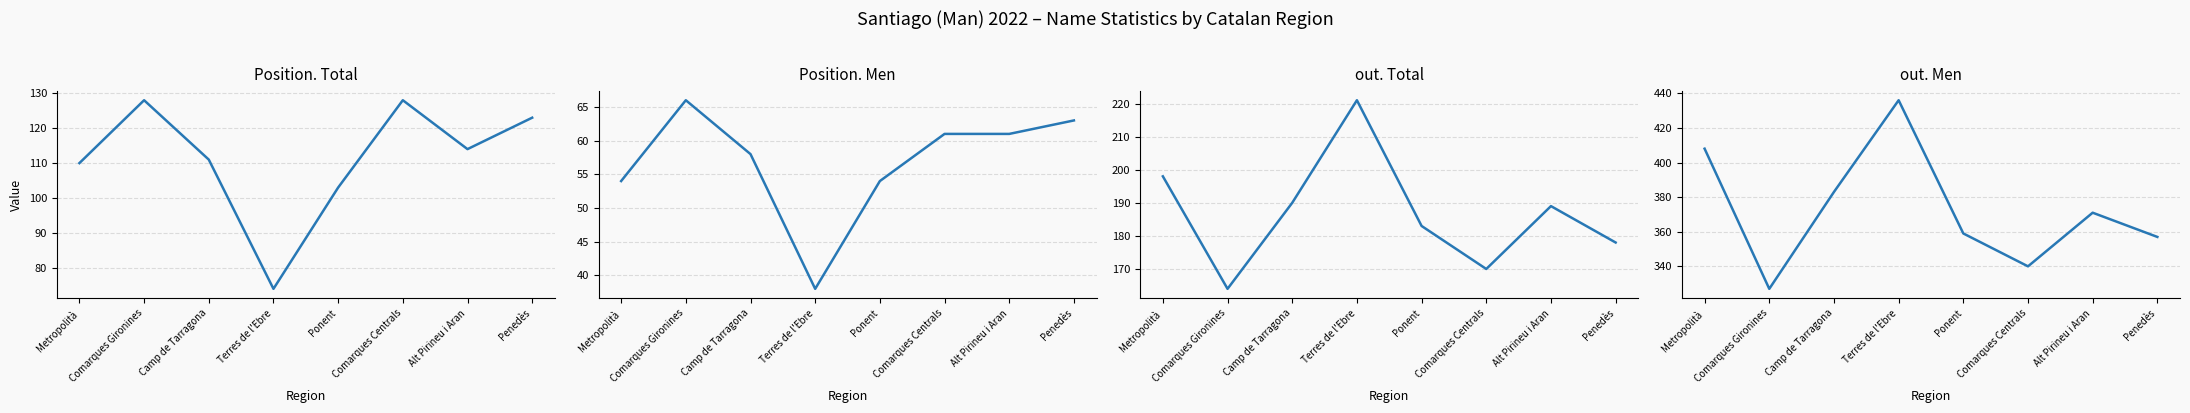

In out. Total, how many points are higher than both neighbors (excluding endpoints)?

2